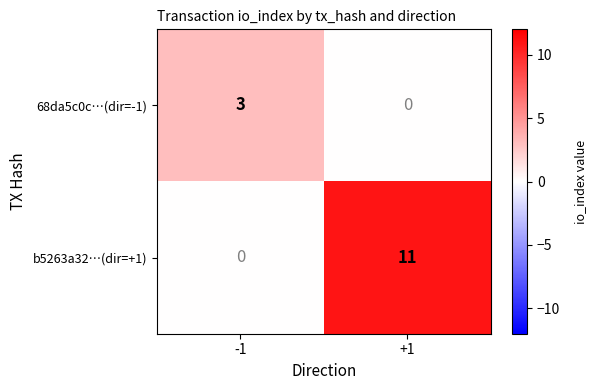

At which category does the chart reach its peak across all series?

+1